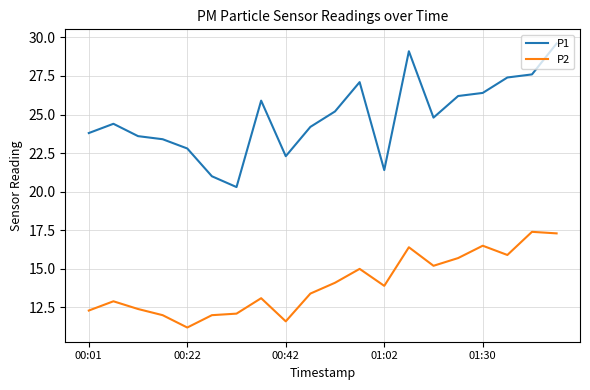

Rank the series by their average value, from highest to lowest.

P1, P2